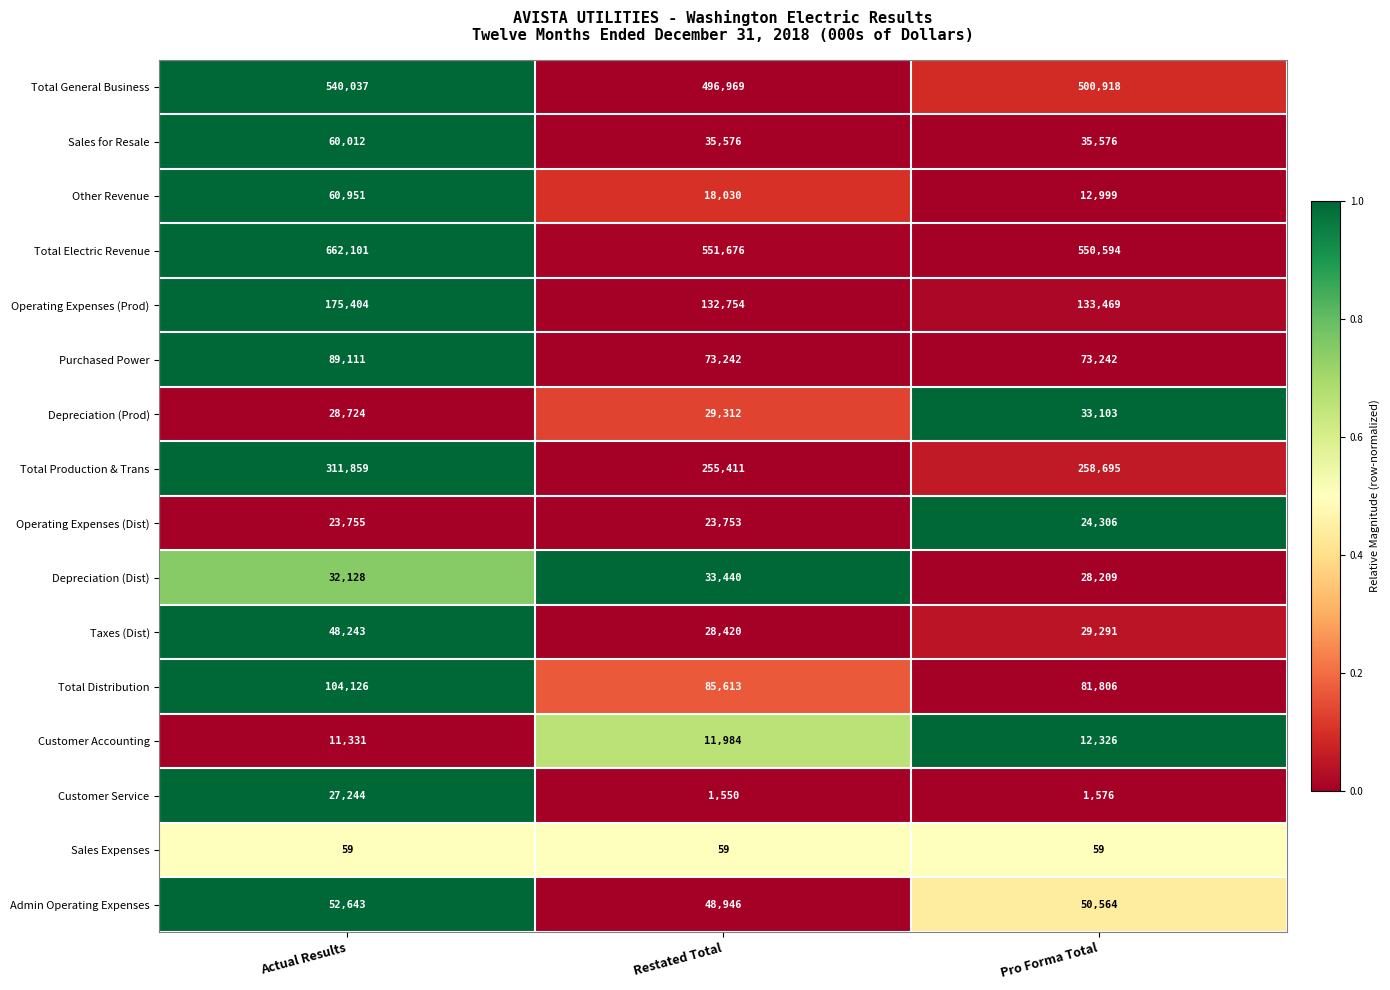

Is it true that Total Production & Trans equals 255411 at Restated Total?

True